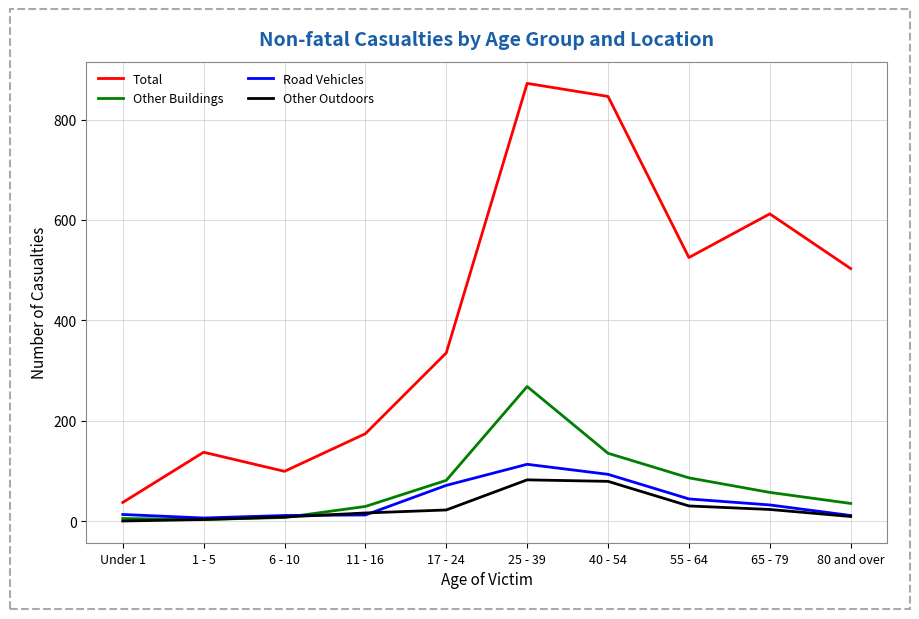

True or false: Total and Other Buildings cross at least once.

False